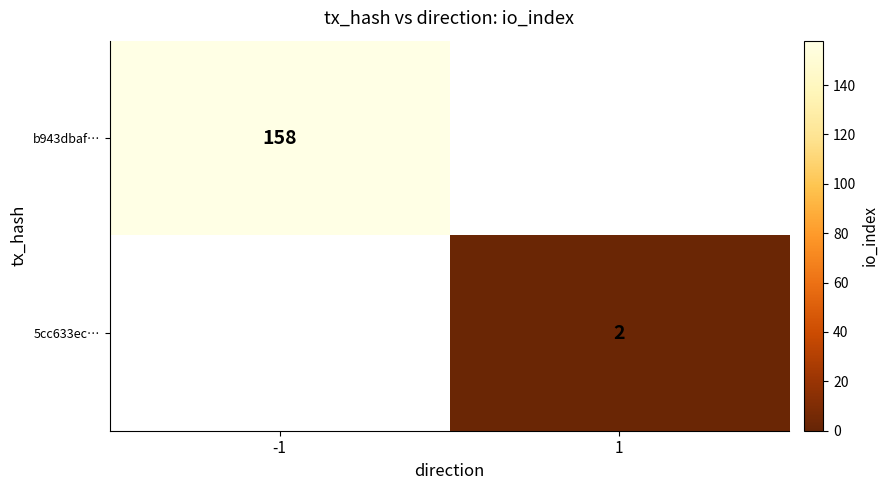

True or false: 5cc633ec… has a value of 2 at 1.

True